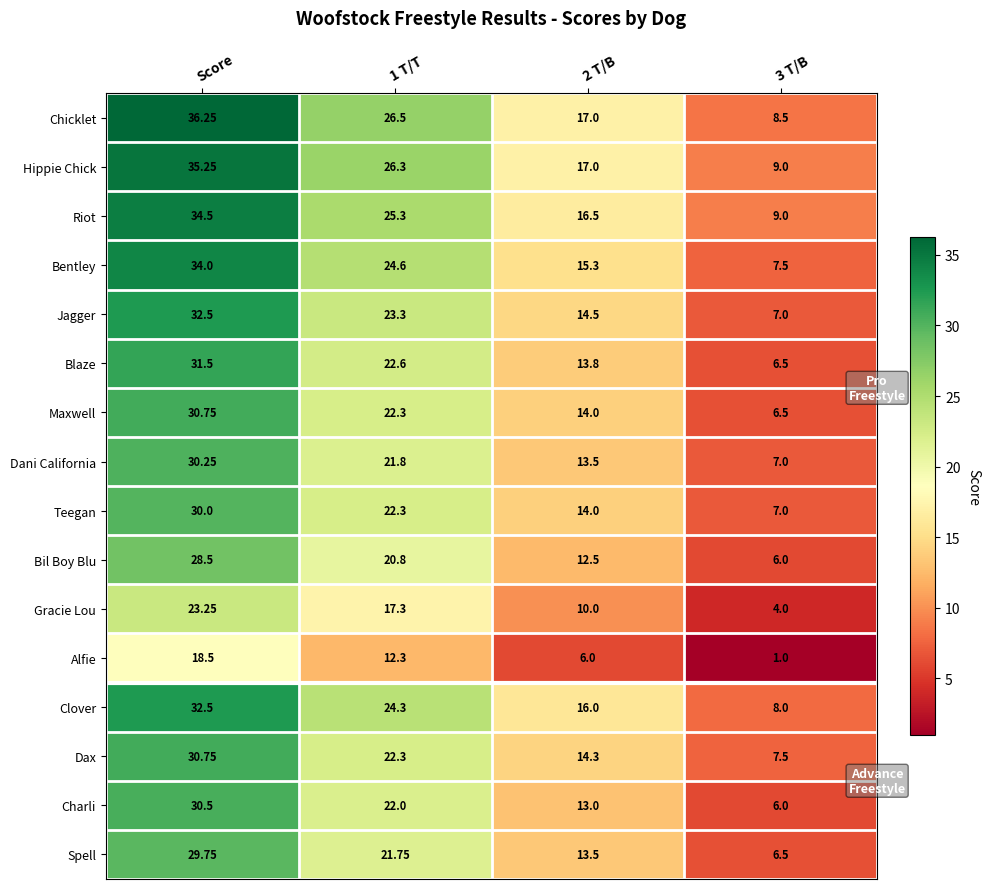

What is the spread (max minus min) of values at 3 T/B?

8.0